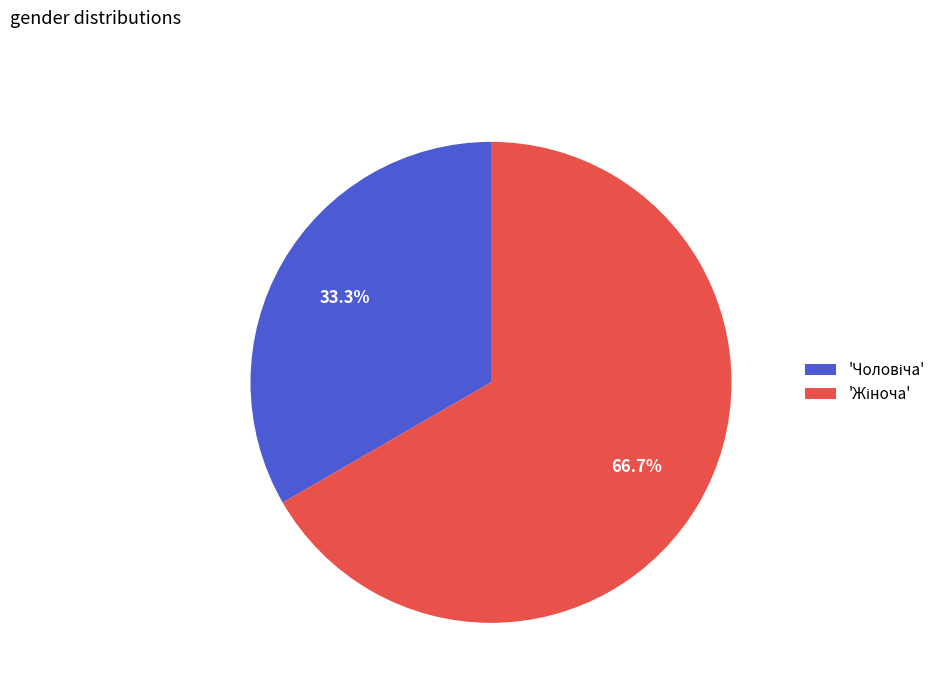

Is there a majority slice in this chart?

Yes